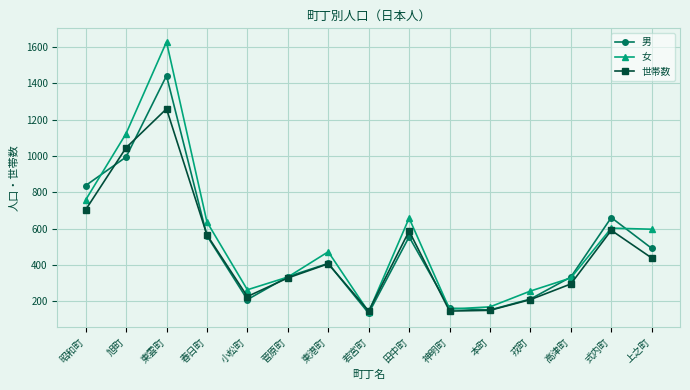

Rank the series by their average value, from highest to lowest.

女, 男, 世帯数